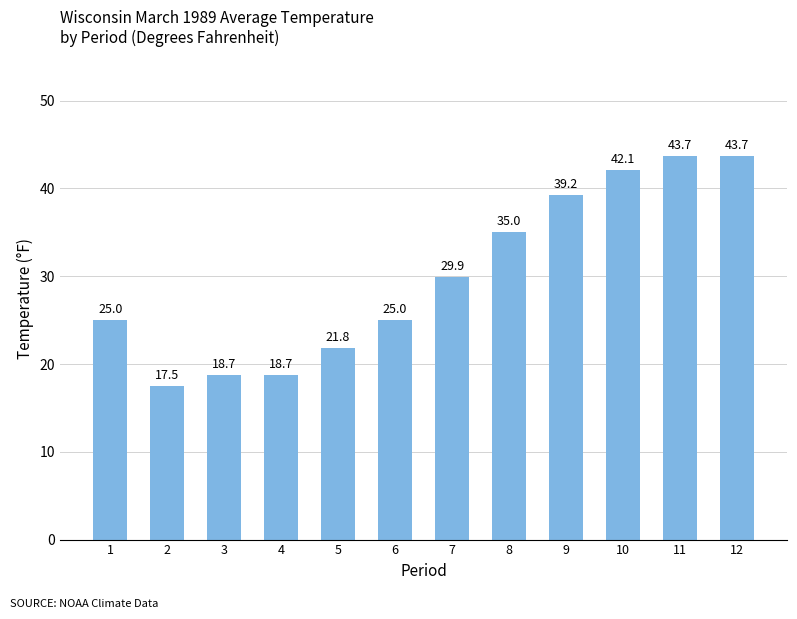

Read the value at 6.

25.0